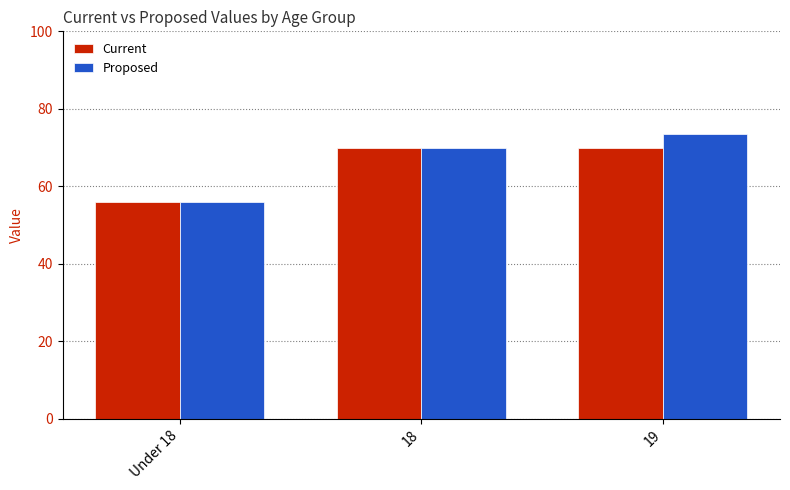

What is the value of the Current bar at the 3rd from the left?

70.0